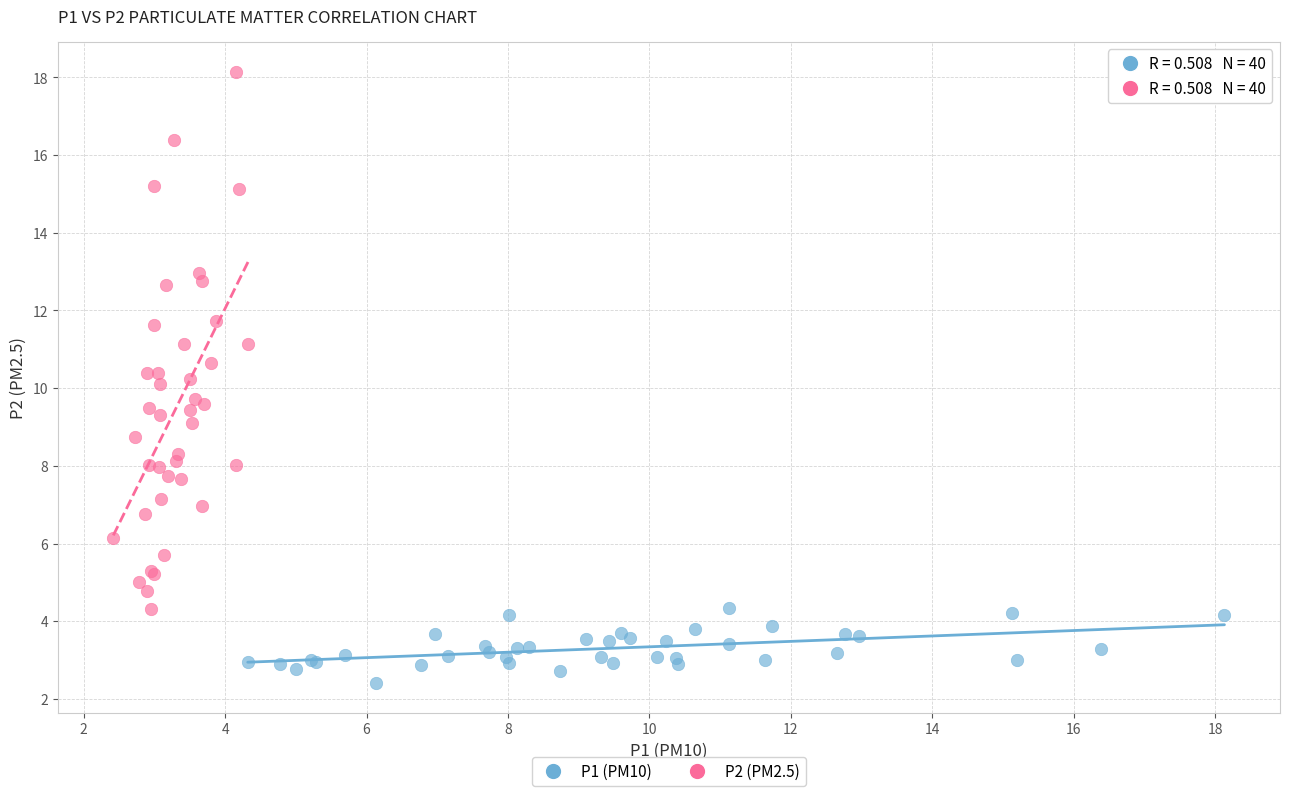

Which series reaches the maximum Y coordinate?

P2 (PM2.5)